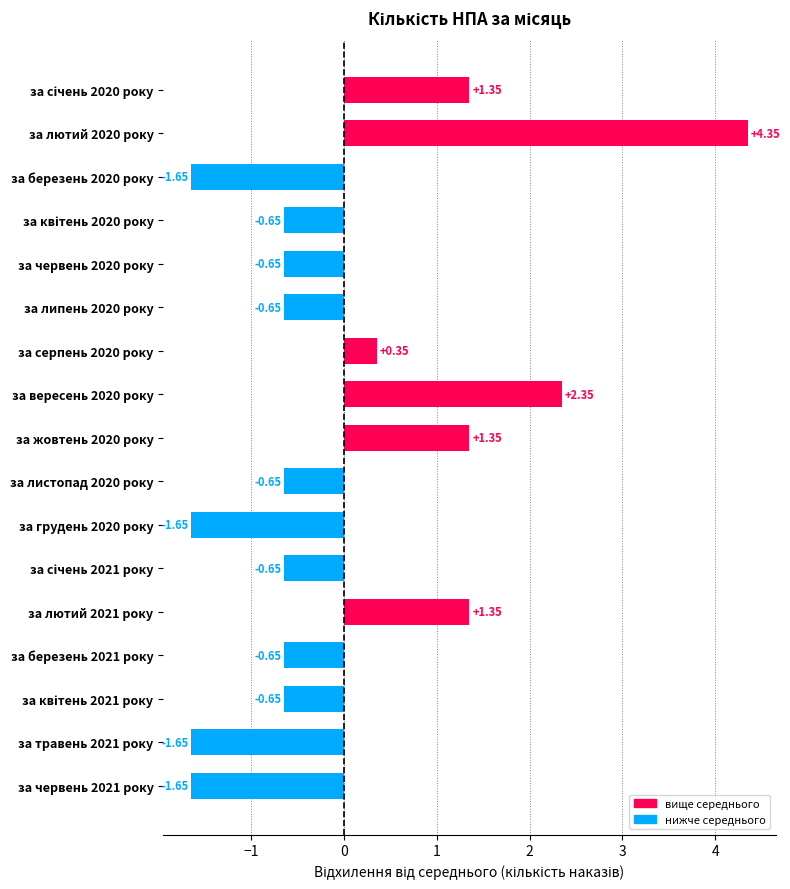

What is the difference between the maximum and minimum values?

6.0